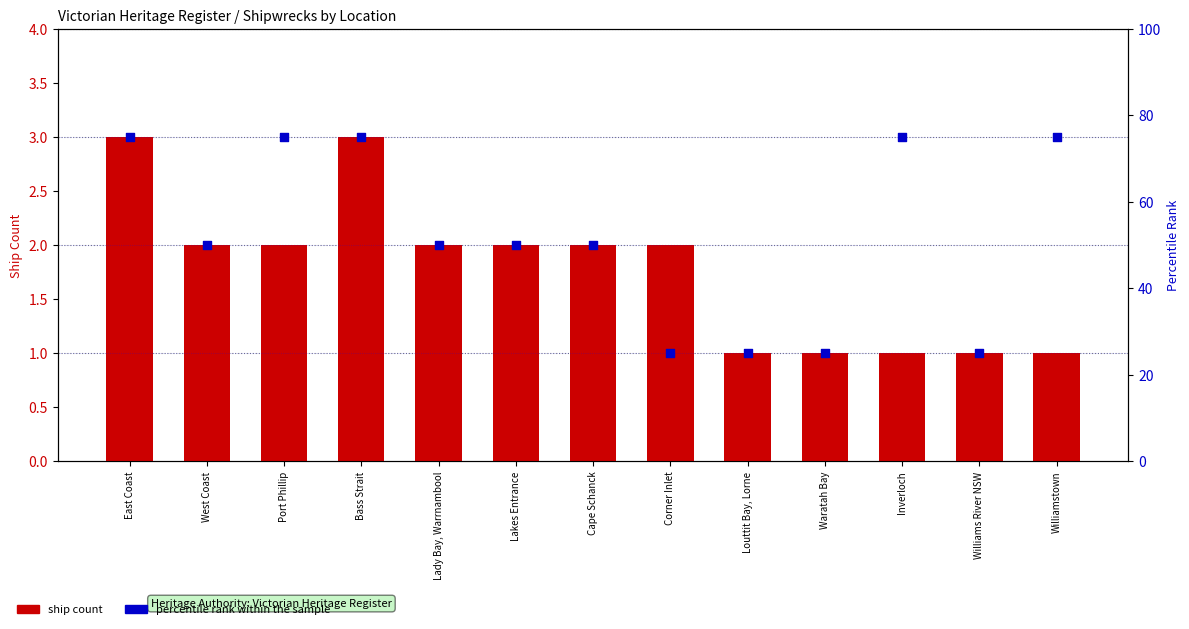

At how many categories does at least one series exceed 40?

9